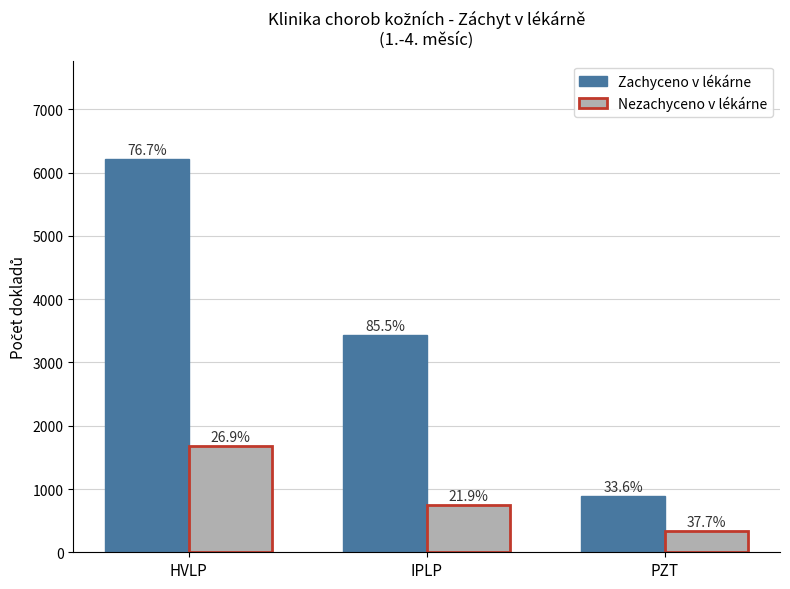

What are all the series names shown in the legend?

Zachyceno v lékárne, Nezachyceno v lékárne